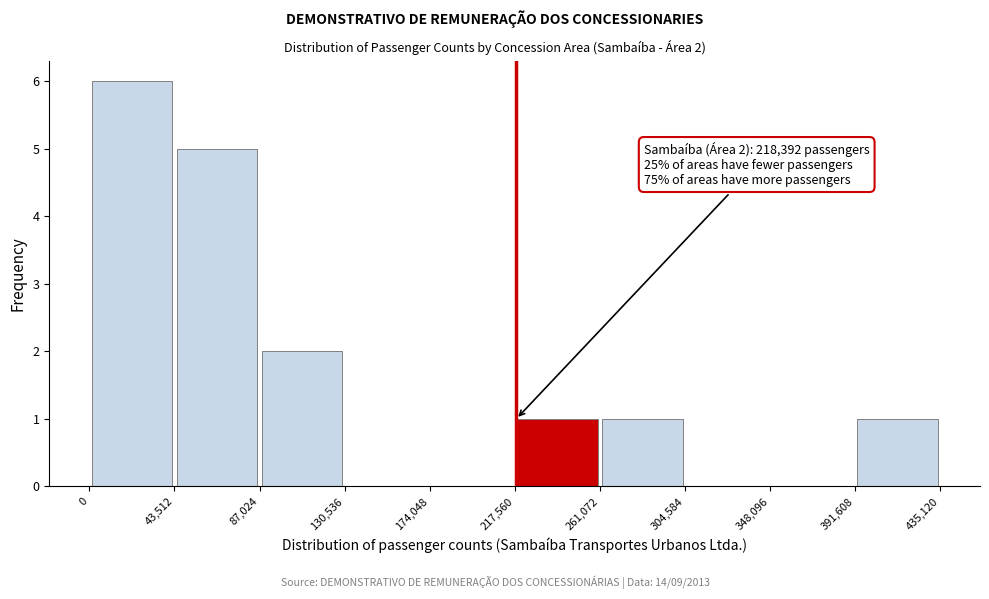

Over which range of the x-axis is the bar tallest?

0 to 43,512